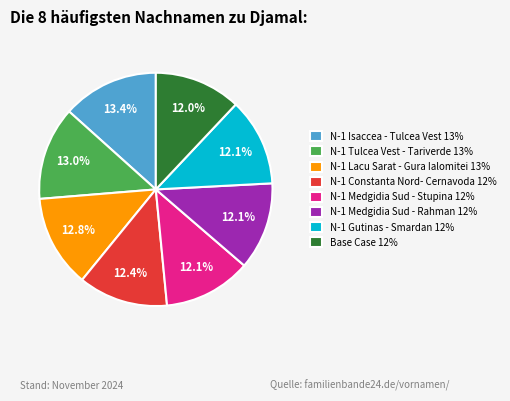

What is the ratio of the value at Base Case 12% to the value at N-1 Gutinas - Smardan 12%?

1.0